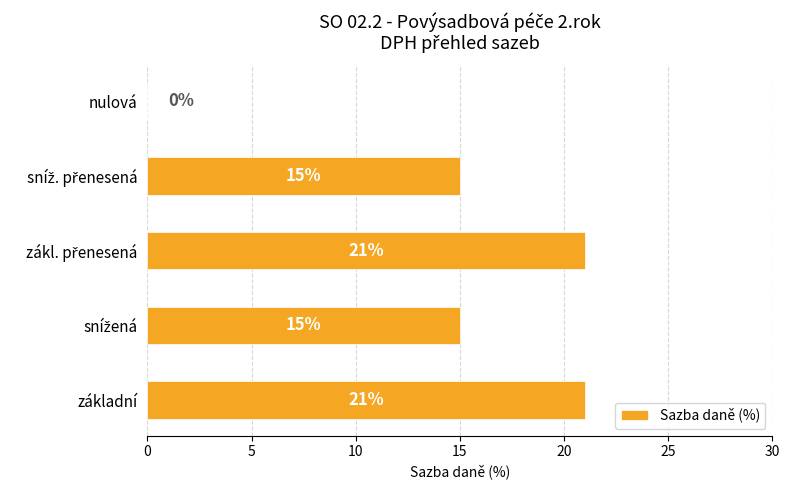

What is the sum of all values?

72